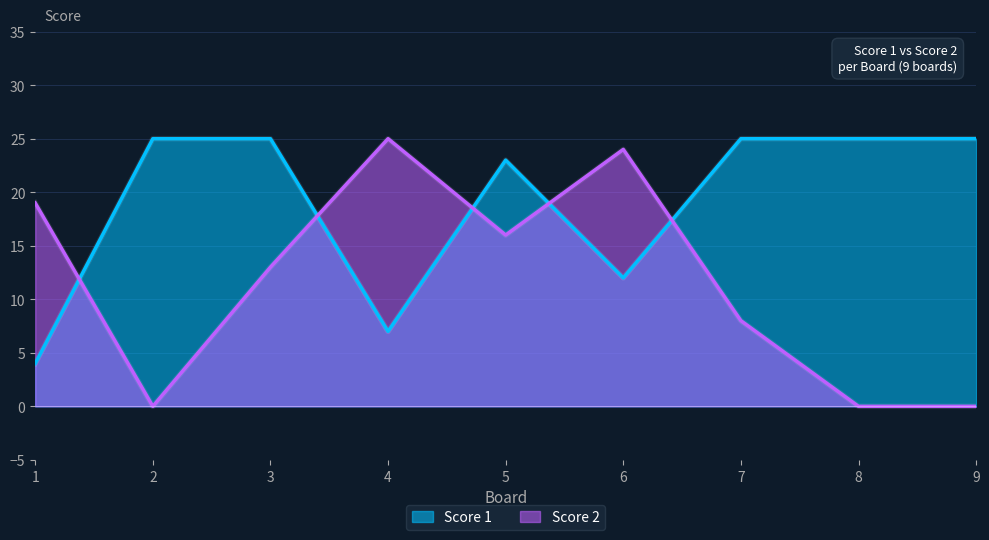

At how many categories does at least one series exceed 2?

9